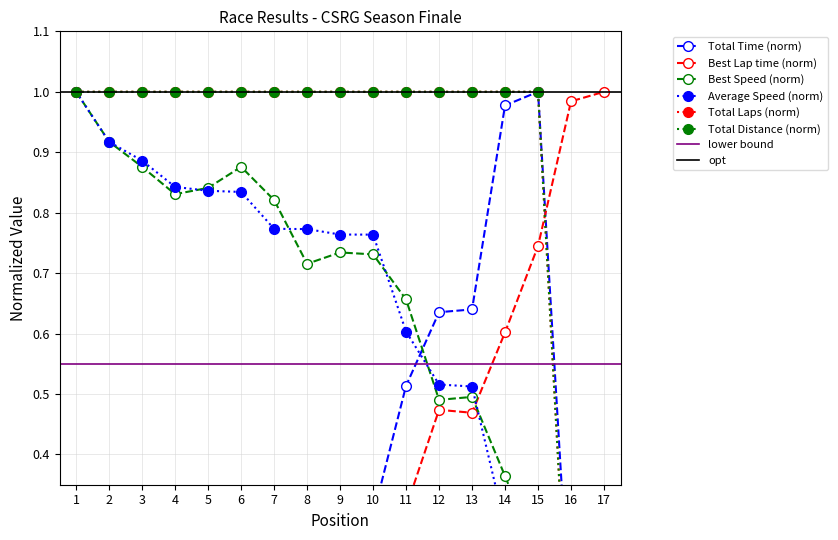

Which series ends up on top after the final intersection of Average Speed and Best Lap time?

Best Lap time